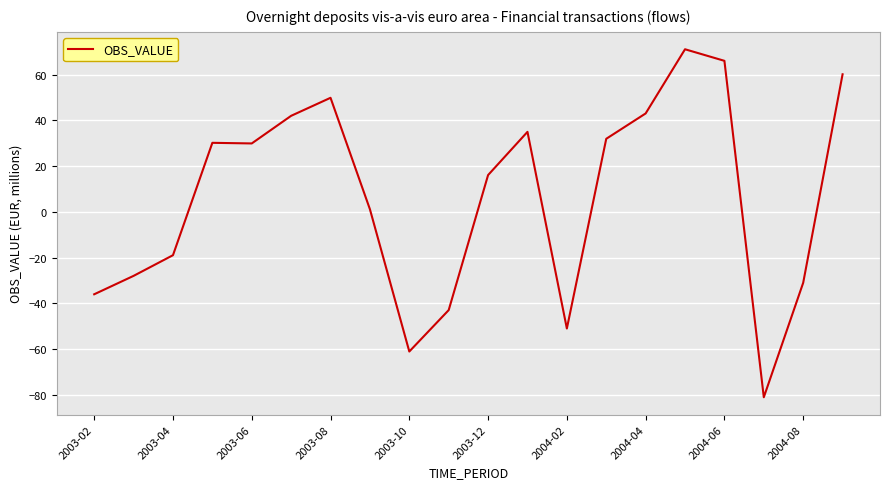

What is the difference between the maximum and minimum values?

152.1